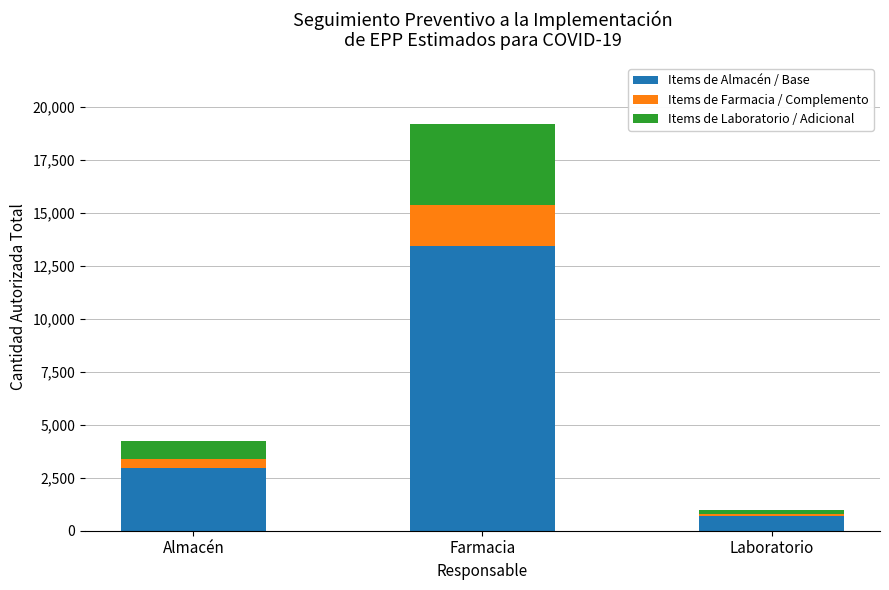

The Items de Almacén / Base series shows 3540 at Farmacia. True or false?

False